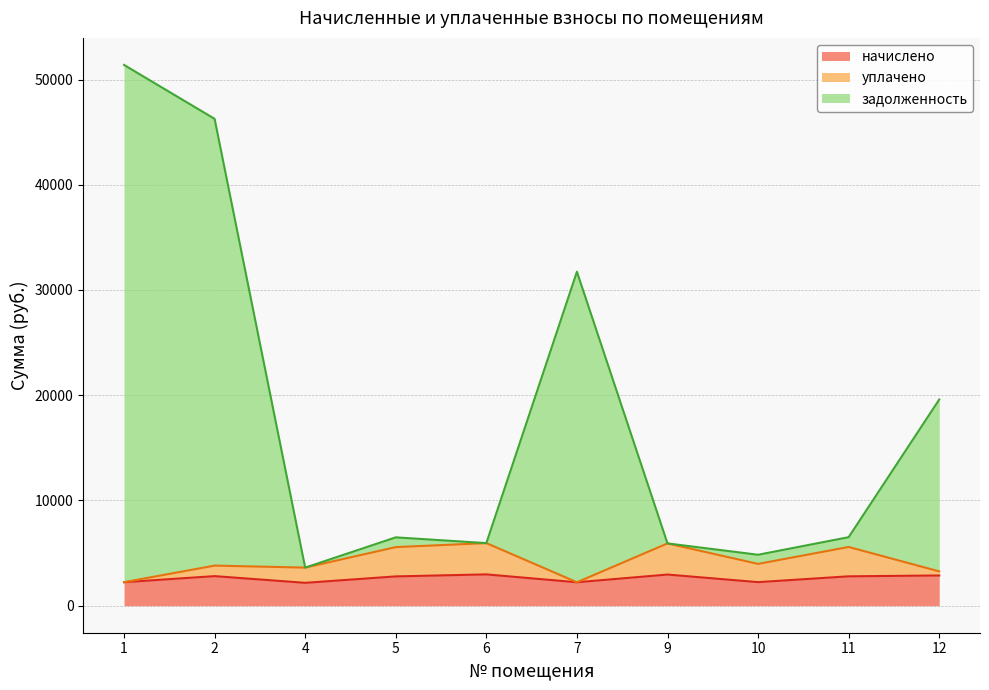

True or false: задолженность and уплачено cross at least once.

False